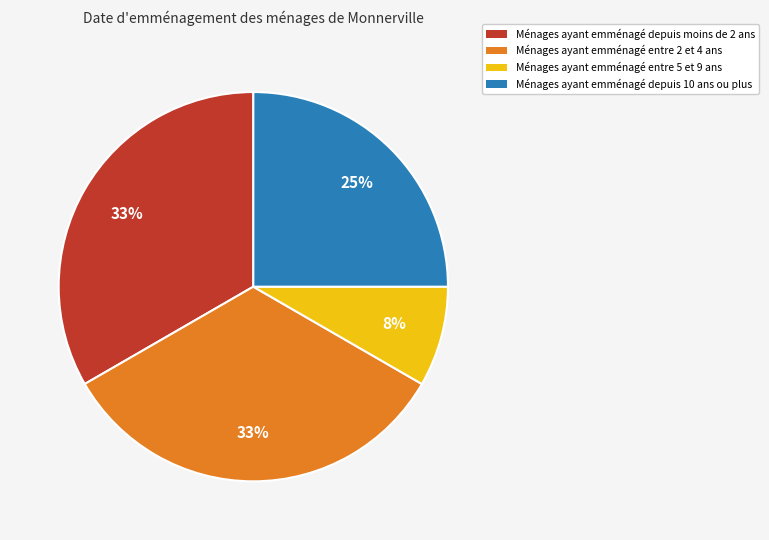

Is there a majority slice in this chart?

No